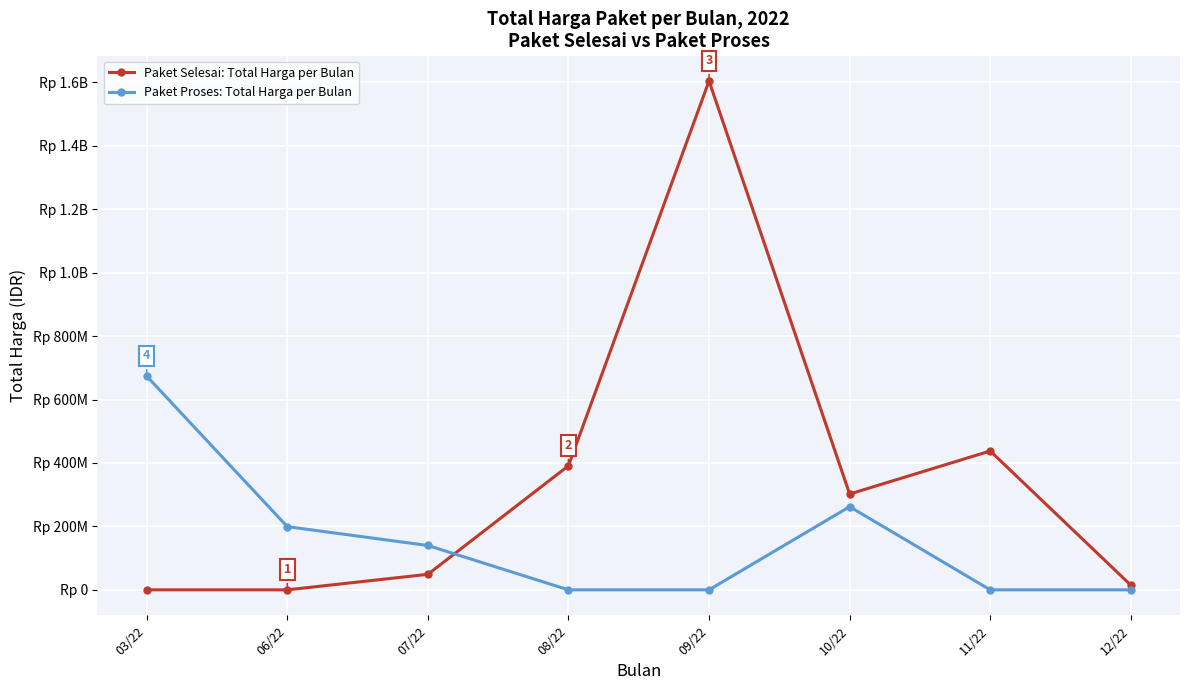

Where is the first local maximum for Paket Proses: Total Harga per Bulan?

10/22